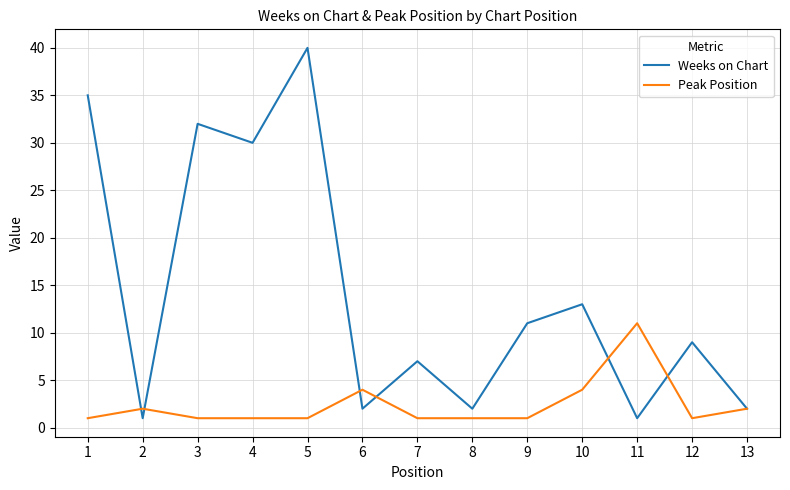

Rank the series at 3 from highest to lowest value.

Weeks on Chart, Peak Position